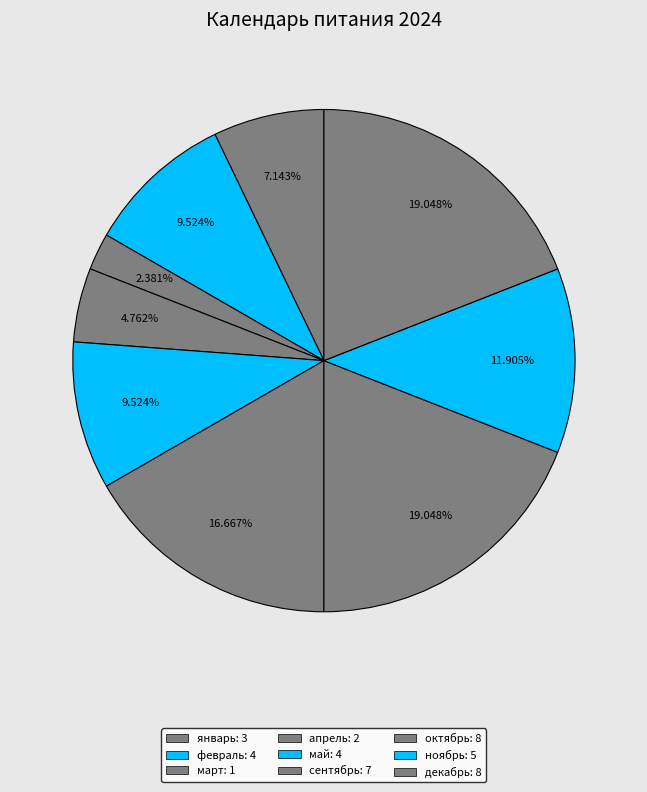

Is the sum of май and апрель greater than half?

No